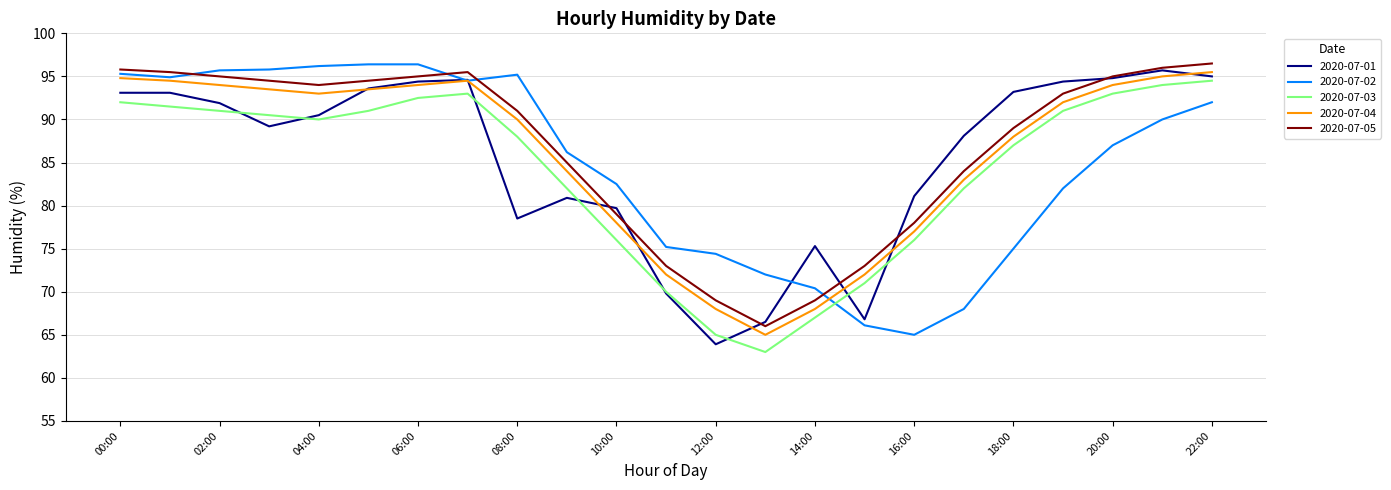

True or false: 2020-07-05 and 2020-07-04 cross at least once.

False